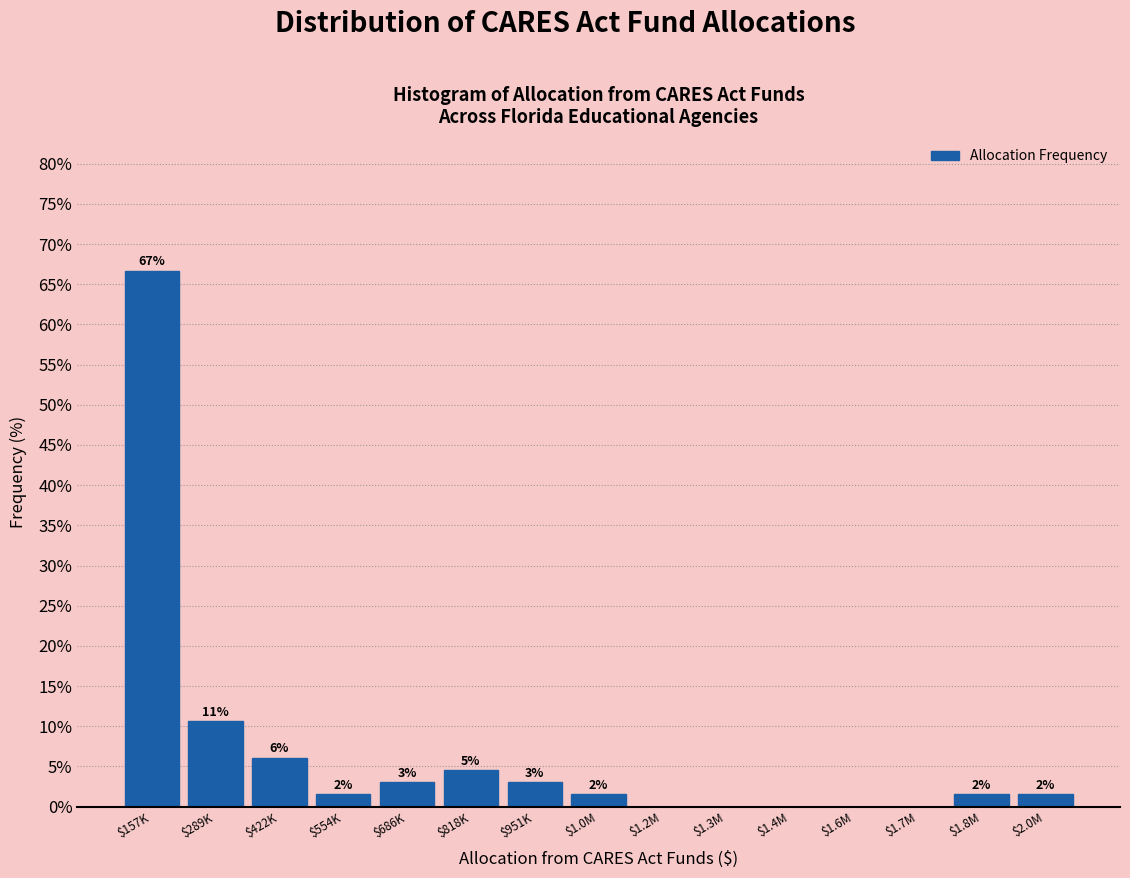

Are the bars horizontal?

No